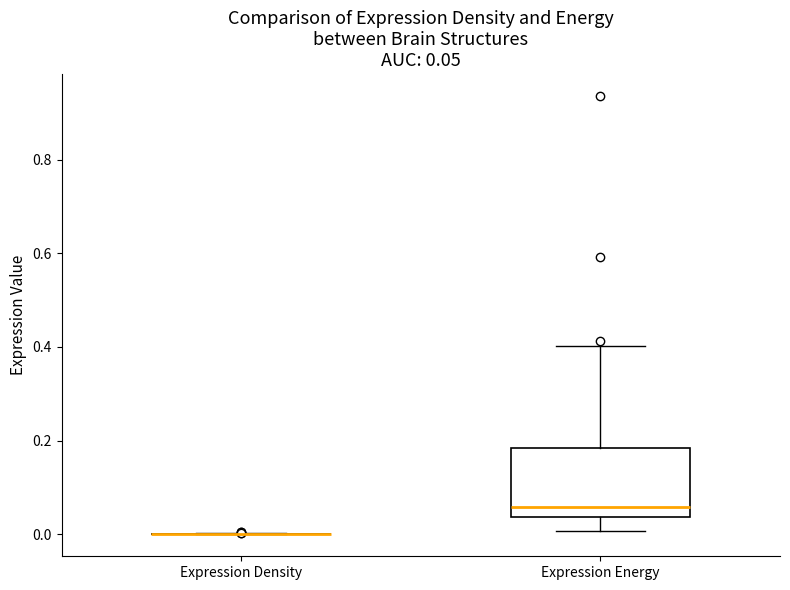

Which box is the tallest, from its lower edge to its upper edge?

Expression Energy